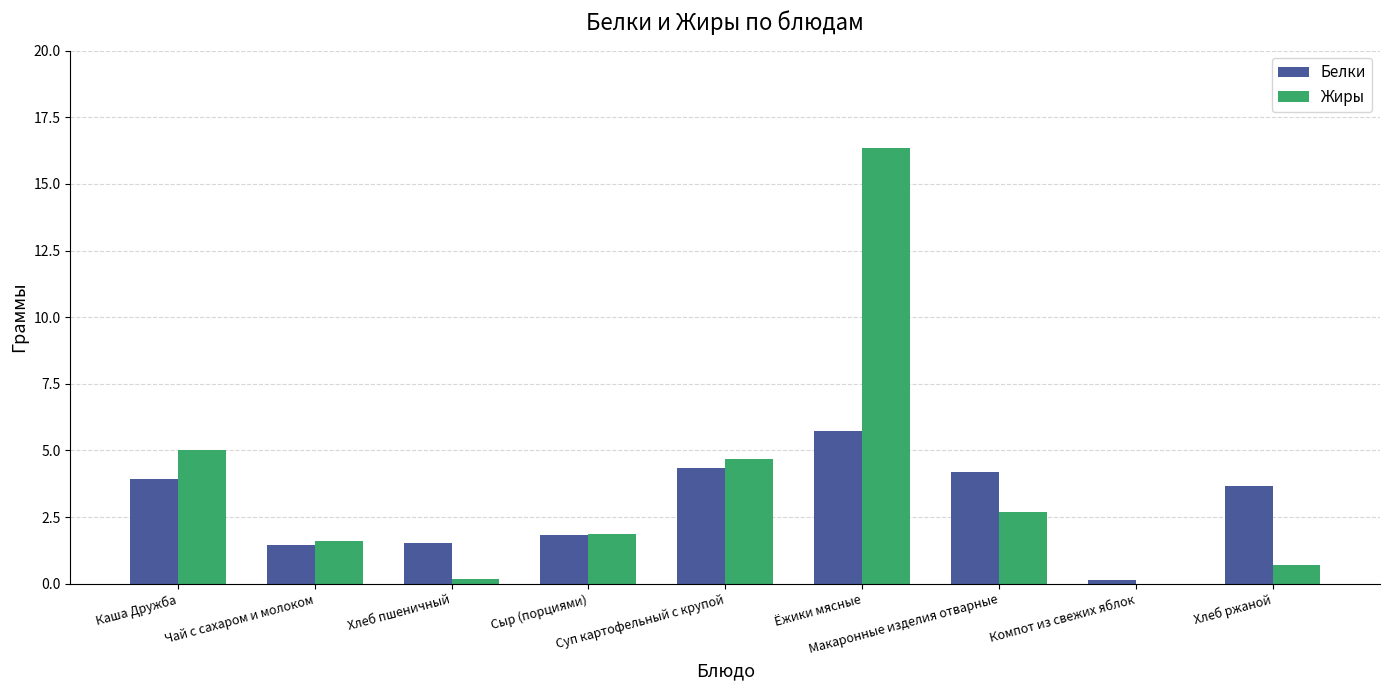

True or false: Жиры has a value of 5.0 at Каша Дружба.

True